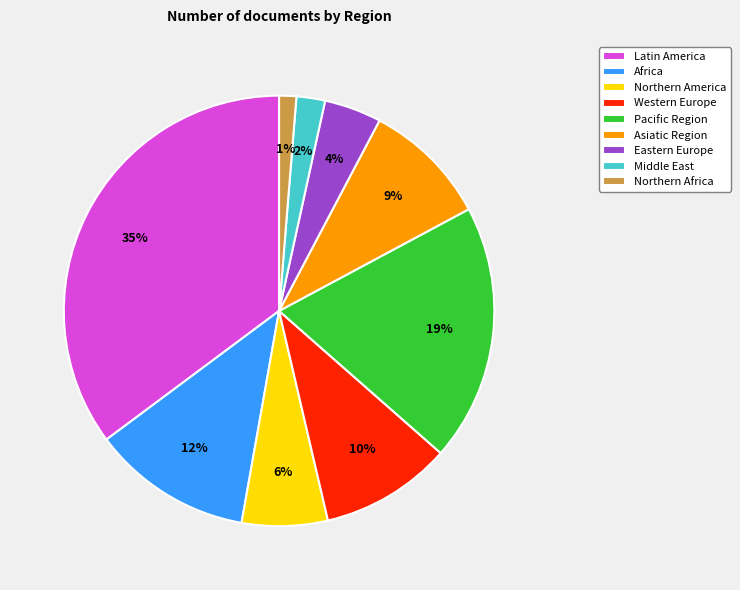

Does Eastern Europe represent more than half of the total?

No